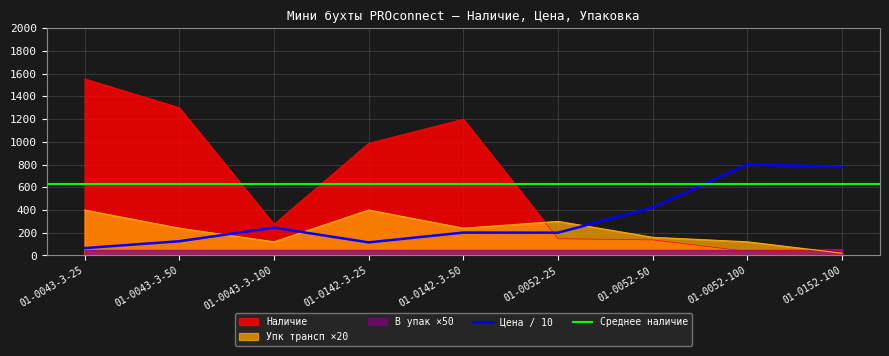

Which label corresponds to the smallest value in the chart?

01-0152-100